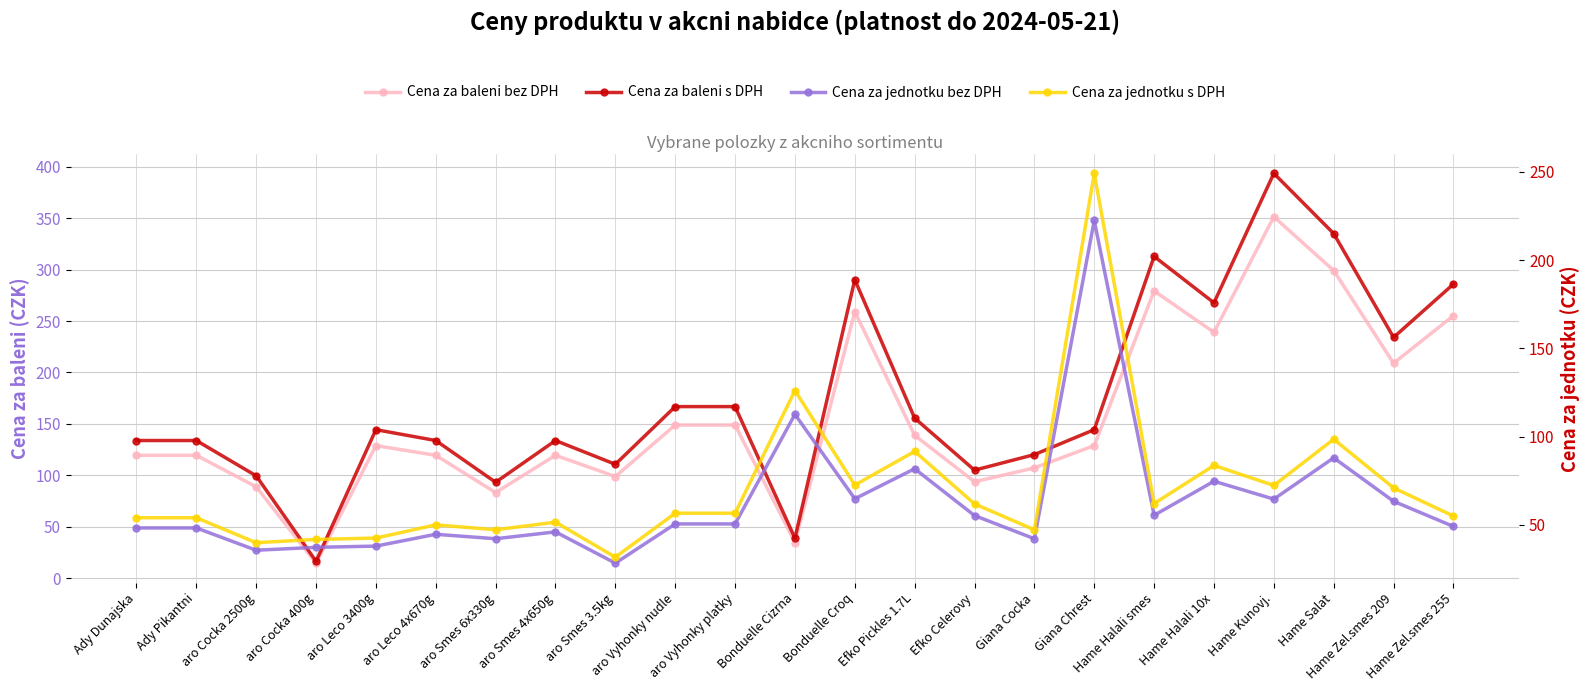

Is it true that Cena za baleni bez DPH equals 29.0 at aro Cocka 2500g?

False